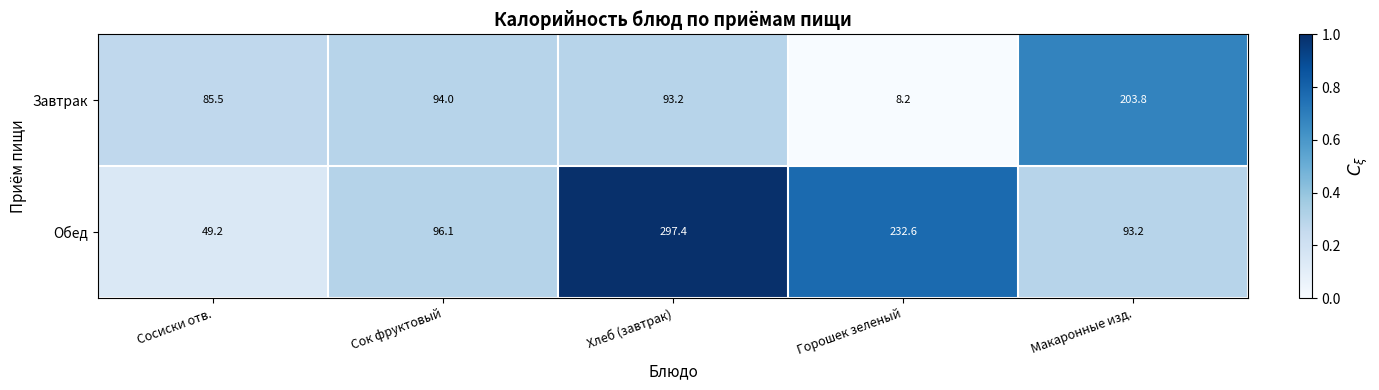

At Хлеб (завтрак), list the series in order from largest to smallest.

Обед, Завтрак